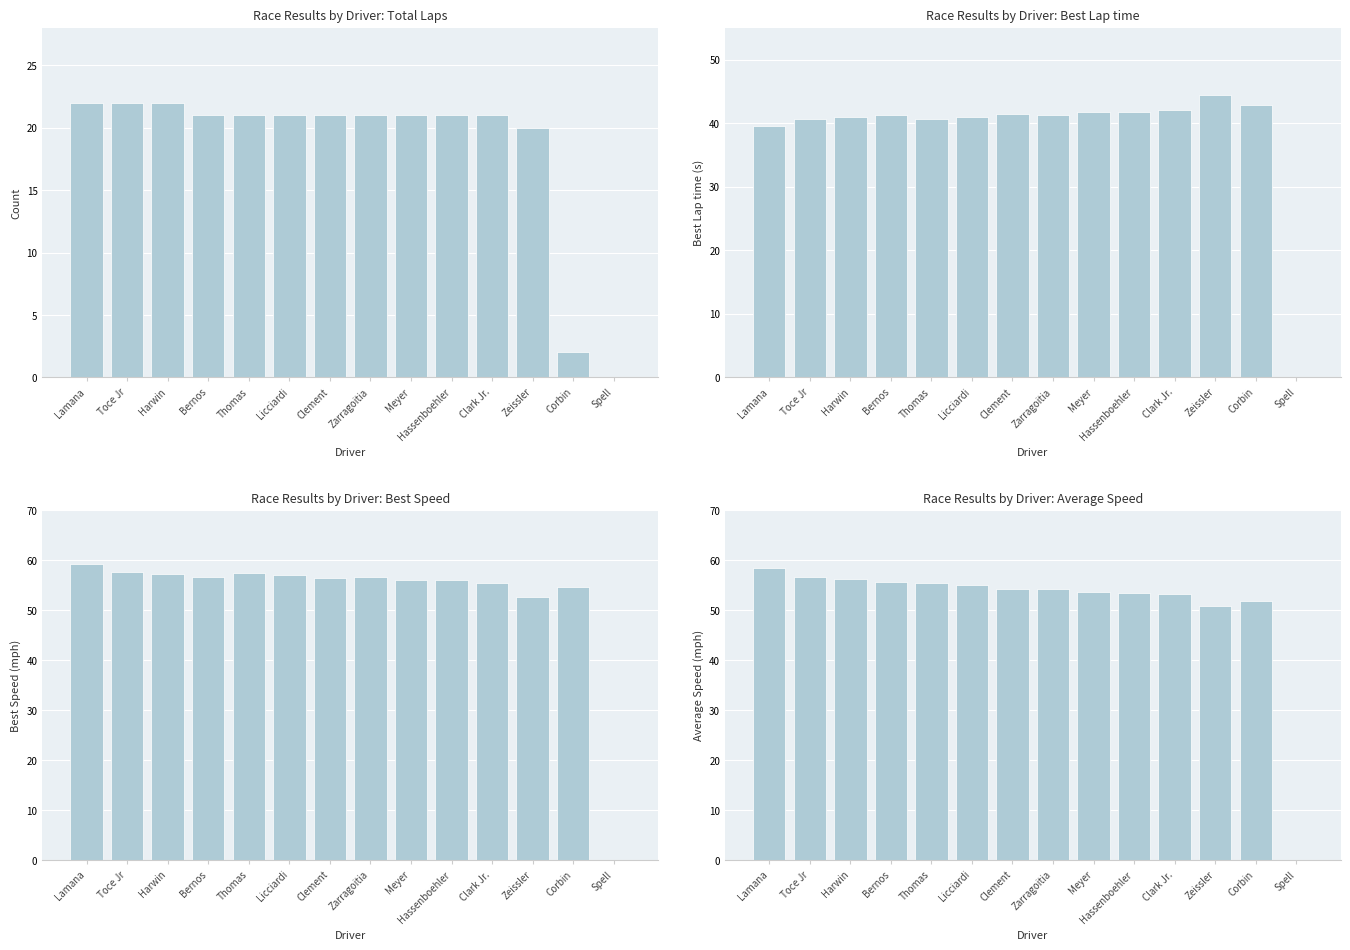

What is the spread (max minus min) of values at Lamana?

37.3